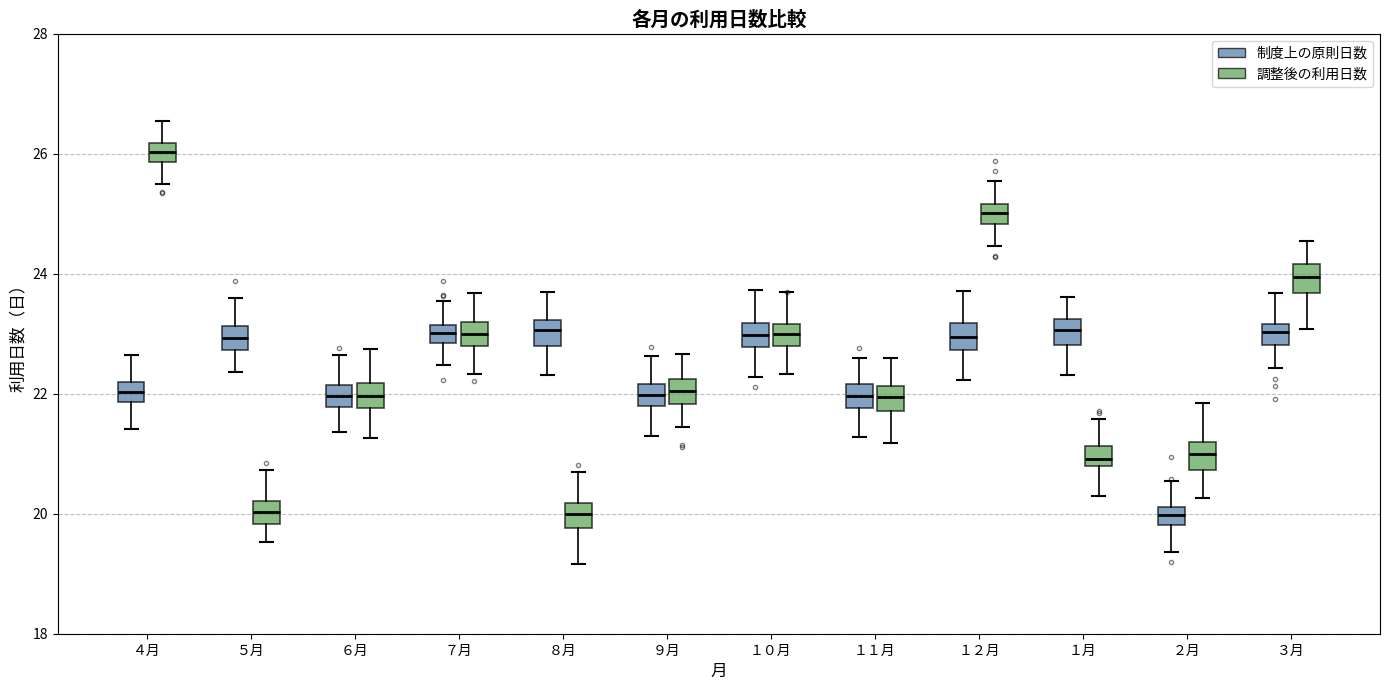

Where does the lower whisker of the box for ８月 (調整後の利用日数) end on the y-axis? The values are not printed on the chart, so give them approximately, as read against the axis.

19.2